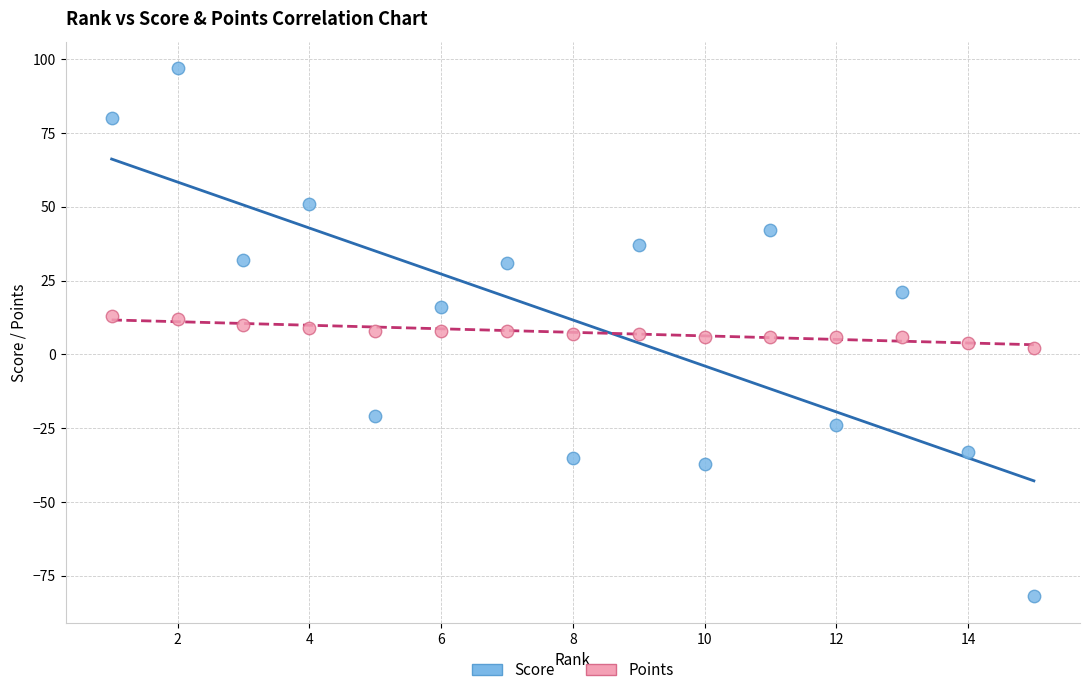

Across all data points, what is the range of X values (max minus min)?

14